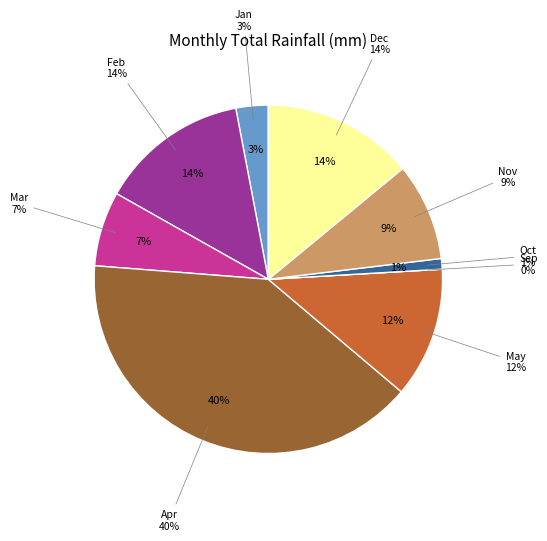

Which slice is the largest?

Apr